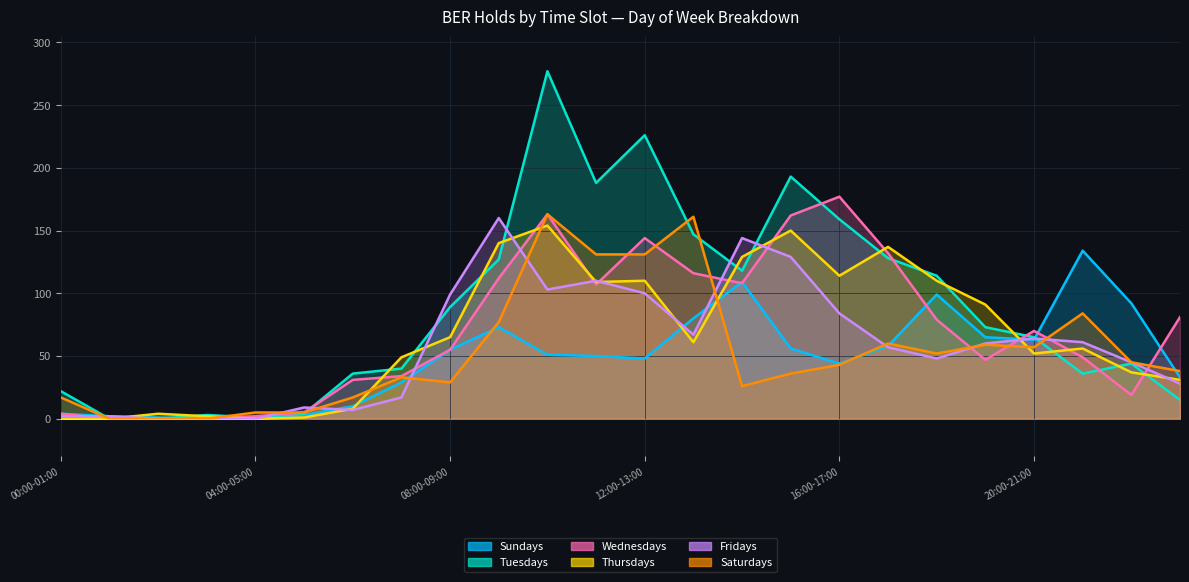

At which category does Wednesdays reach its first local valley?

11:00-12:00